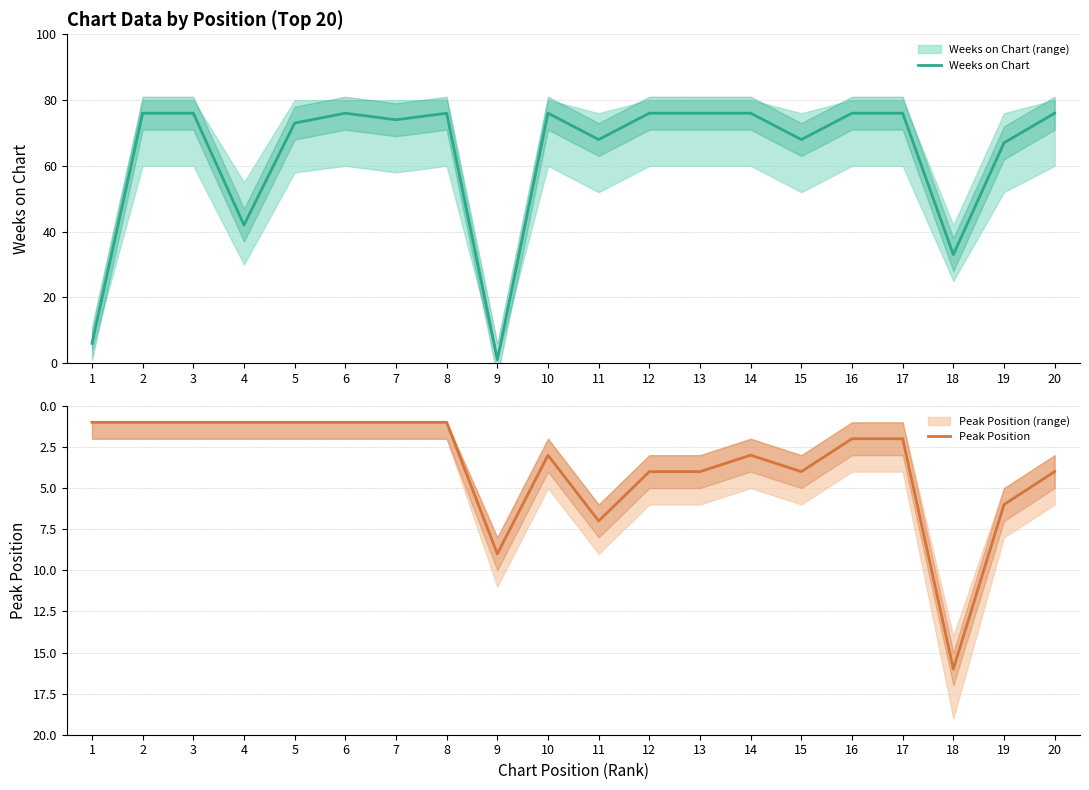

The value of Peak Position at 9 is 9. True or false?

True